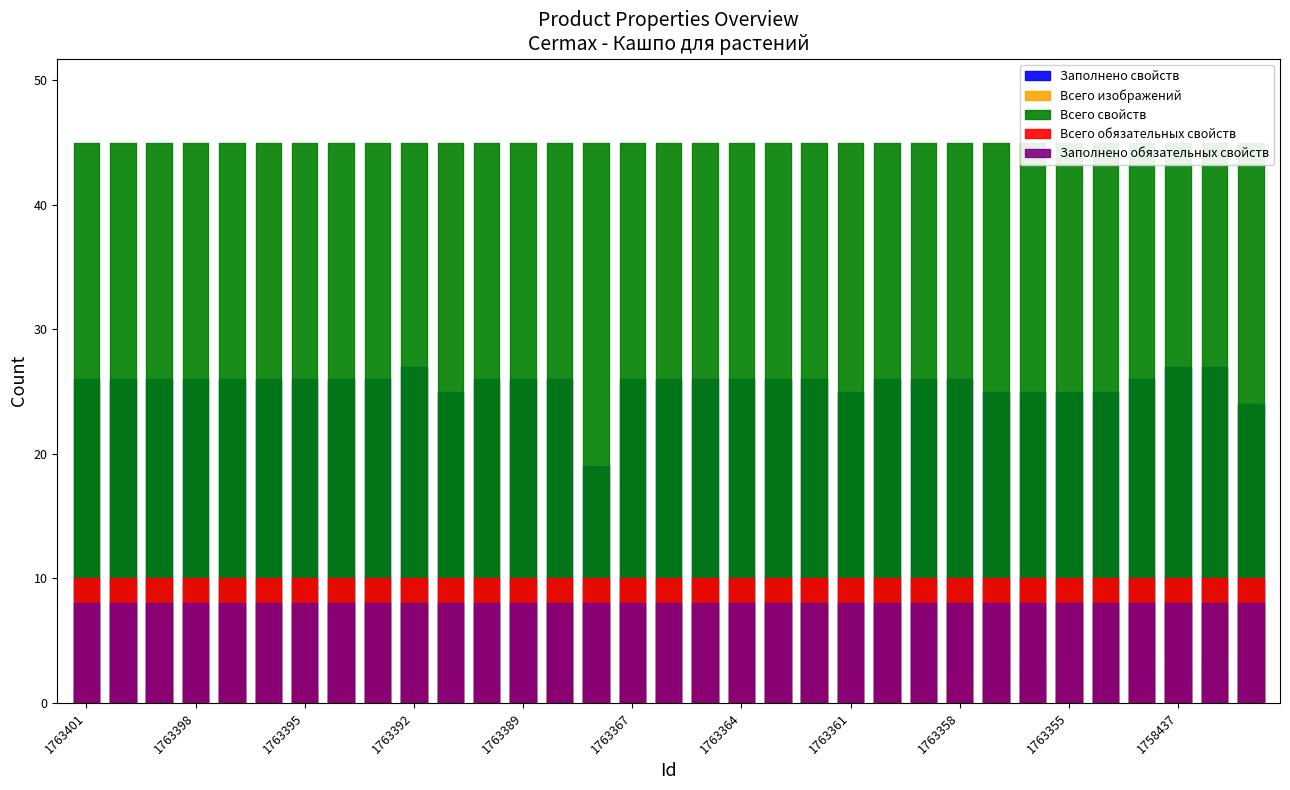

What are all the series names shown in the legend?

Заполнено свойств, Всего изображений, Всего свойств, Всего обязательных свойств, Заполнено обязательных свойств